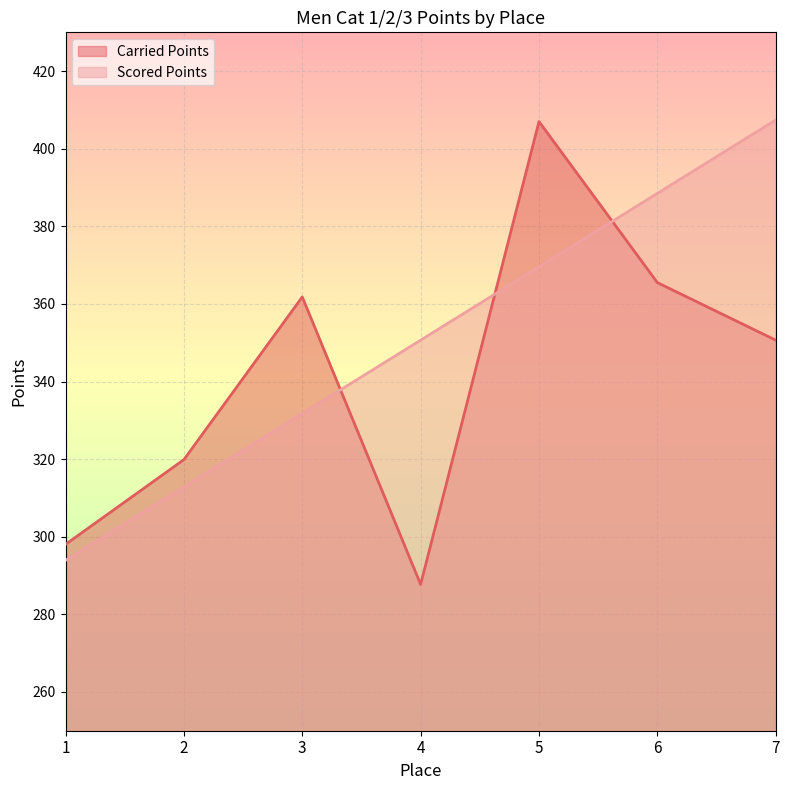

Read the Scored Points value at 4.

350.7